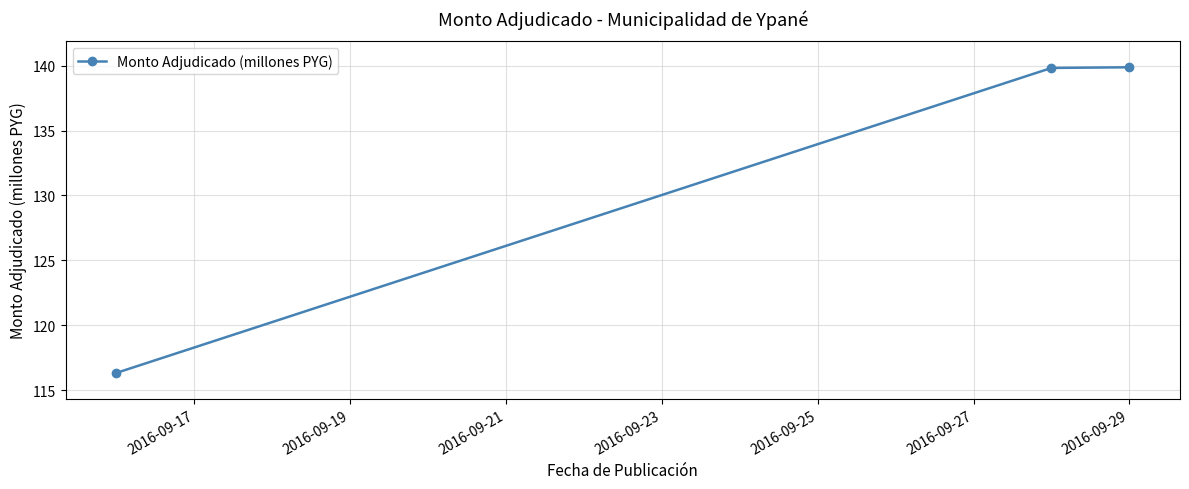

Count the number of data series in this chart.

1